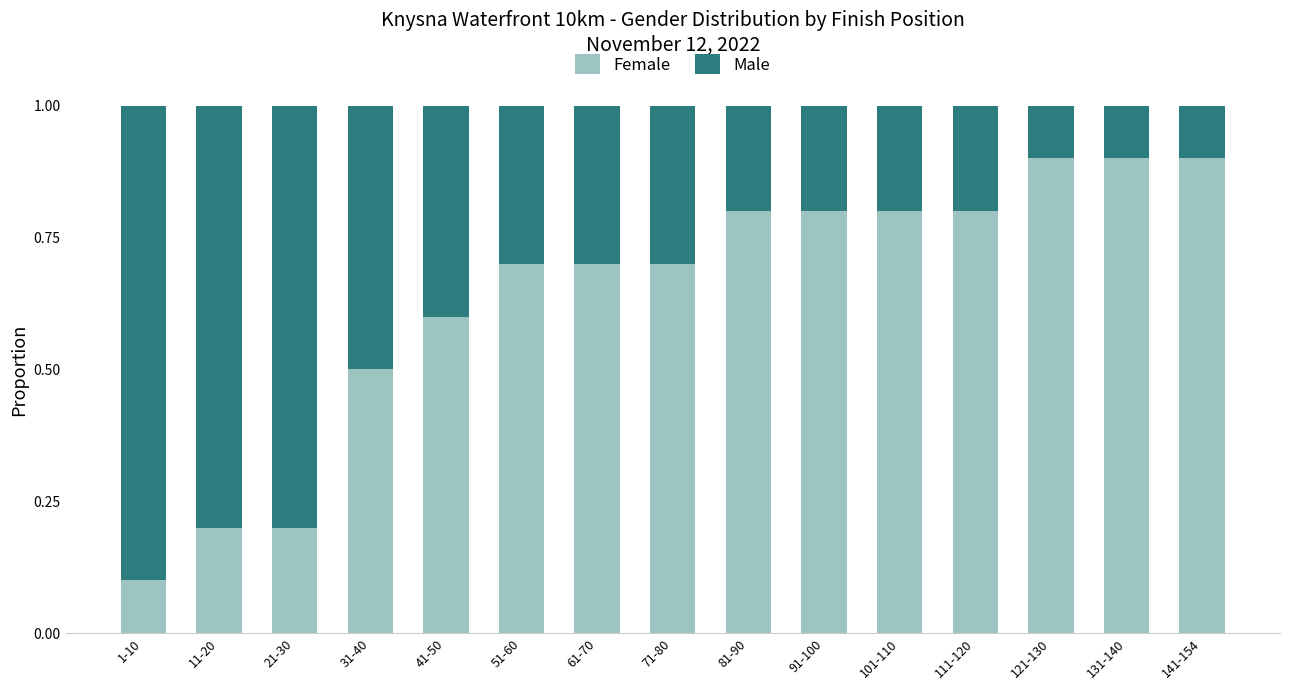

Reading right to left, transcribe the values for Female.

141-154=0.9	131-140=0.9	121-130=0.9	111-120=0.8	101-110=0.8	91-100=0.8	81-90=0.8	71-80=0.7	61-70=0.7	51-60=0.7	41-50=0.6	31-40=0.5	21-30=0.2	11-20=0.2	1-10=0.1